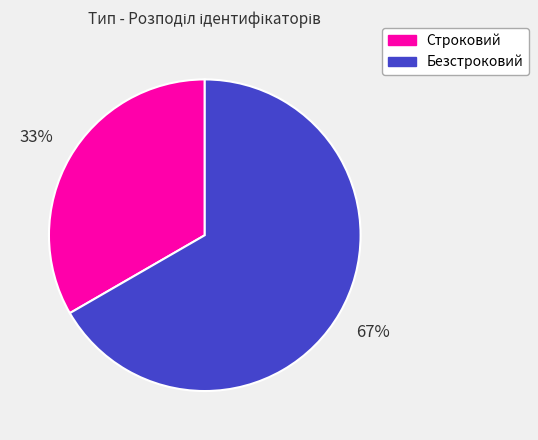

Rank the categories by value from lowest to highest.

Строковий, Безстроковий